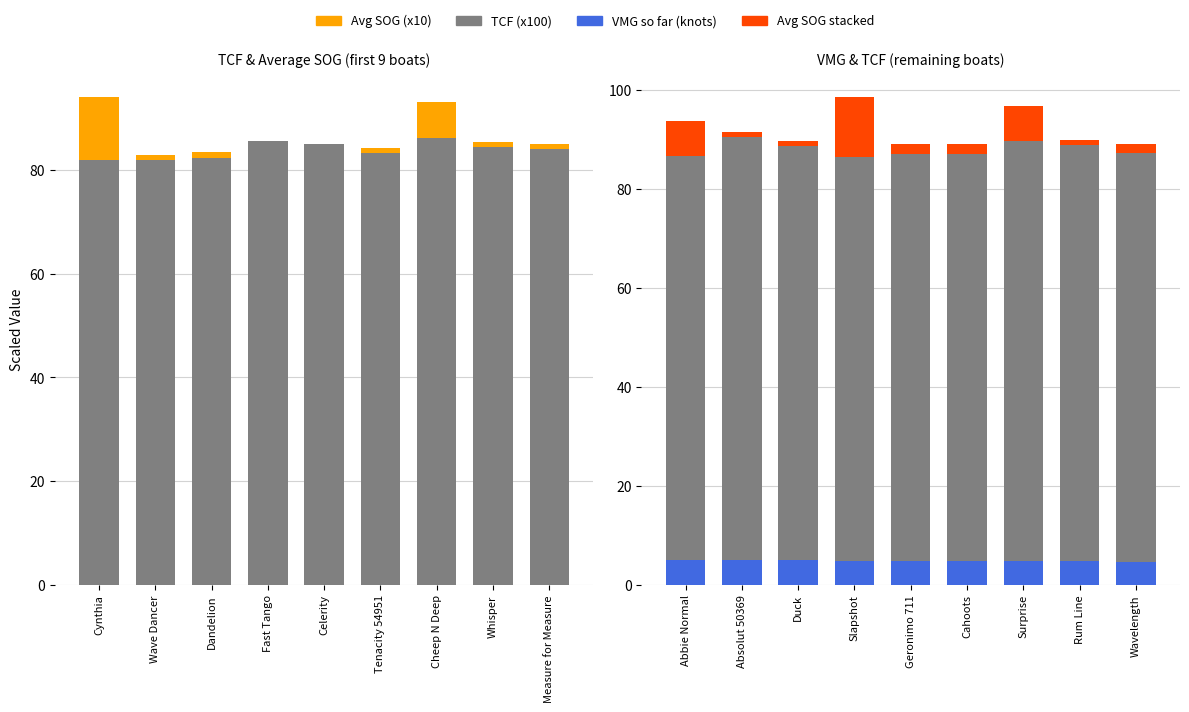

What is the difference between the highest and lowest values at Surprise?

79.9